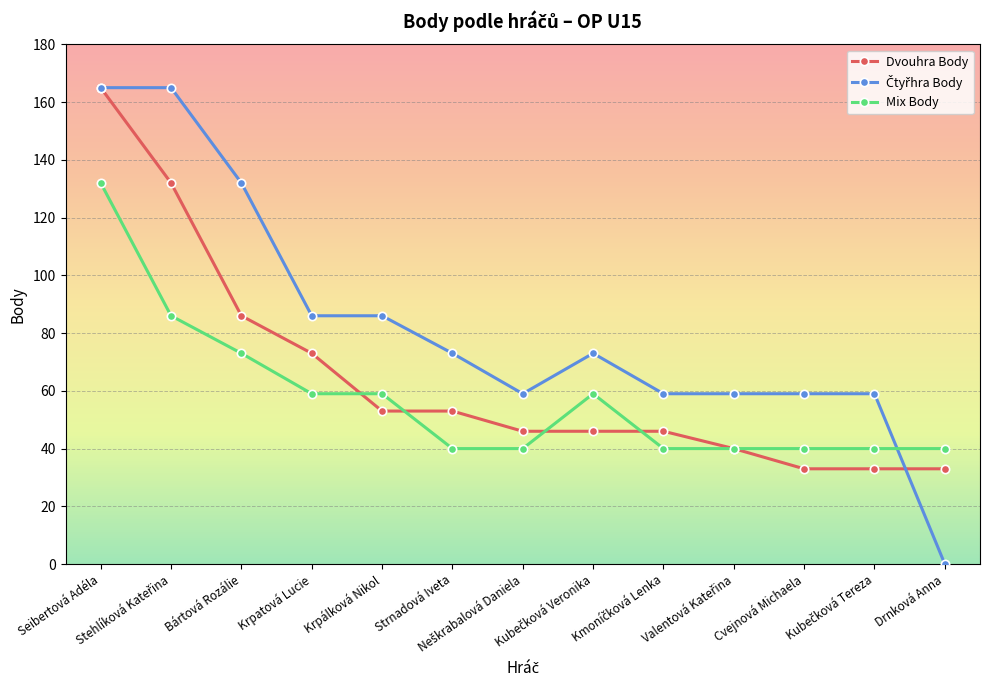

The value of Dvouhra Body at Cvejnová Michaela is 49. True or false?

False